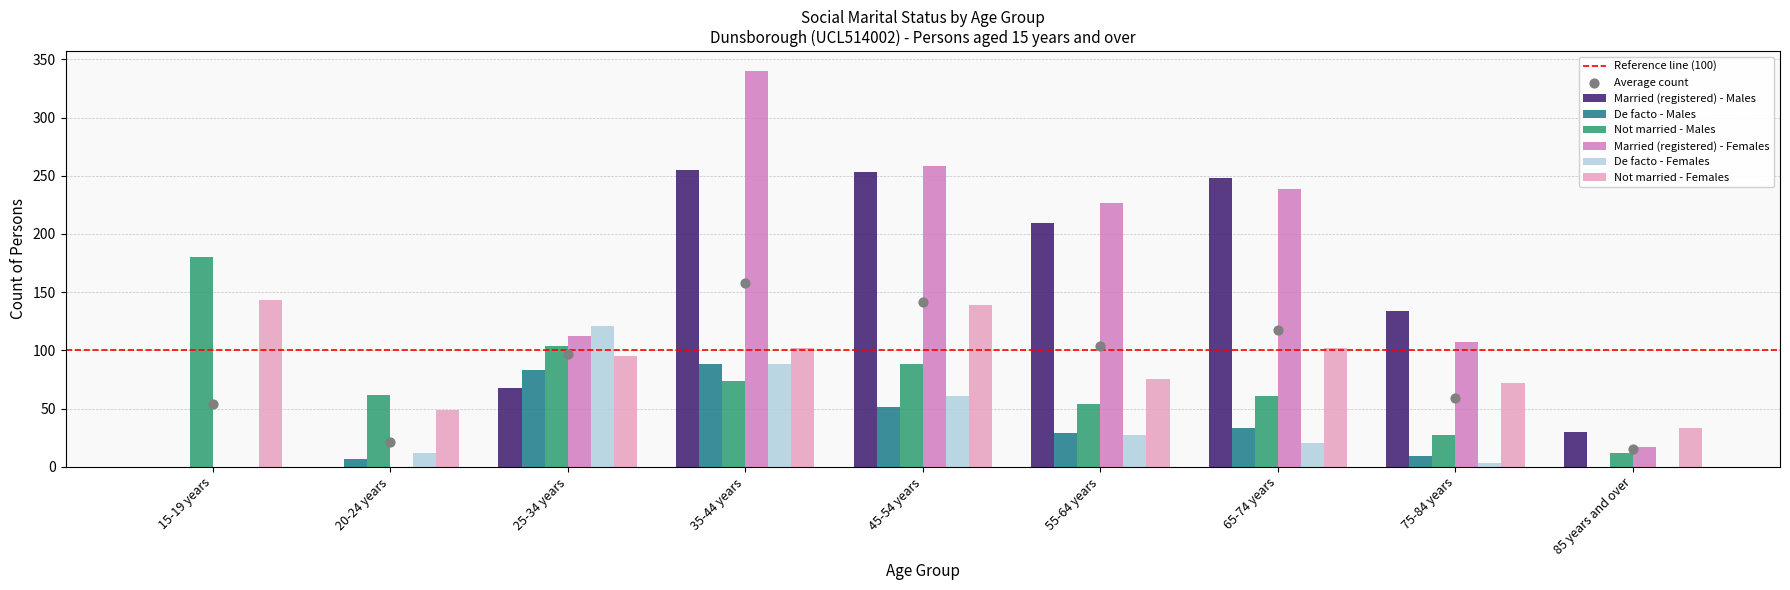

At which category is the sum across all series the highest?

35-44 years